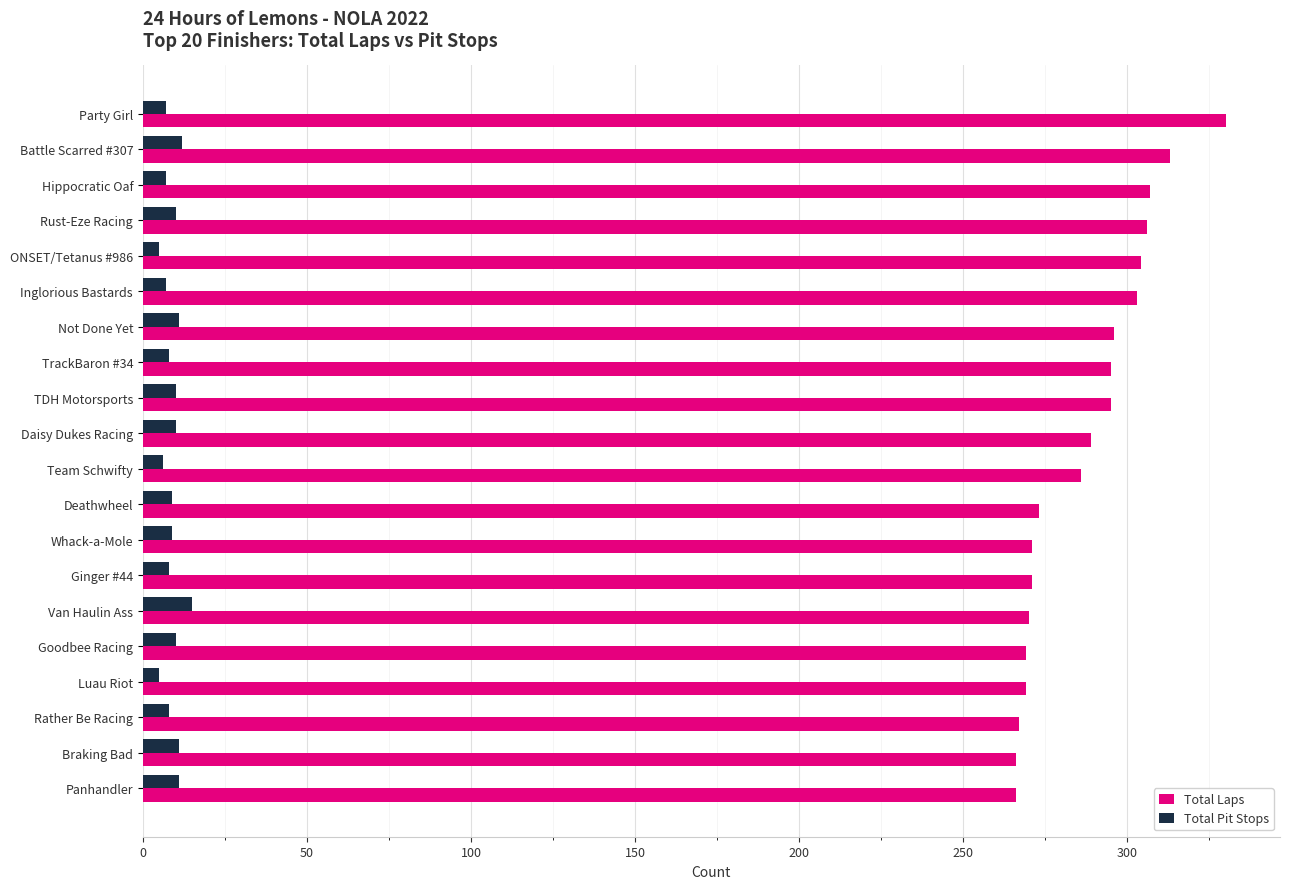

What is the spread (max minus min) of values at Not Done Yet?

285